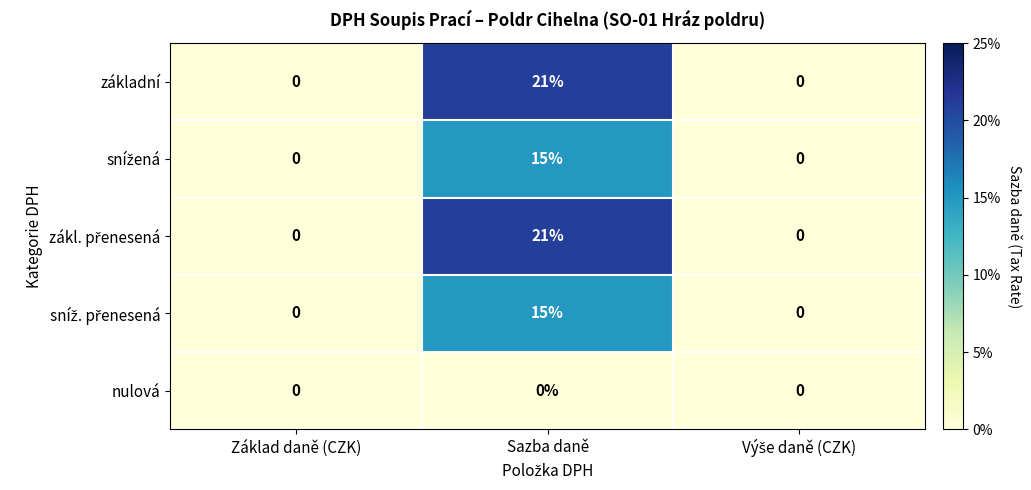

What is the sum of all základní values?

21